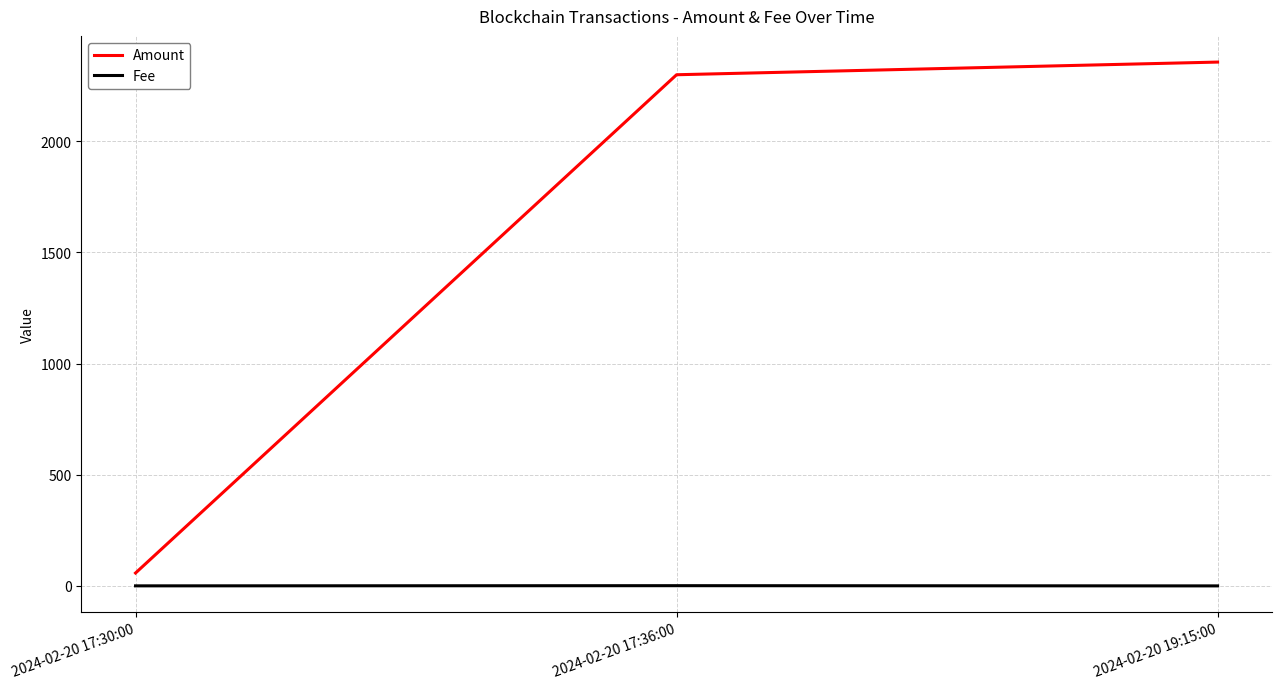

How many values in the Amount series are below 2299?

1